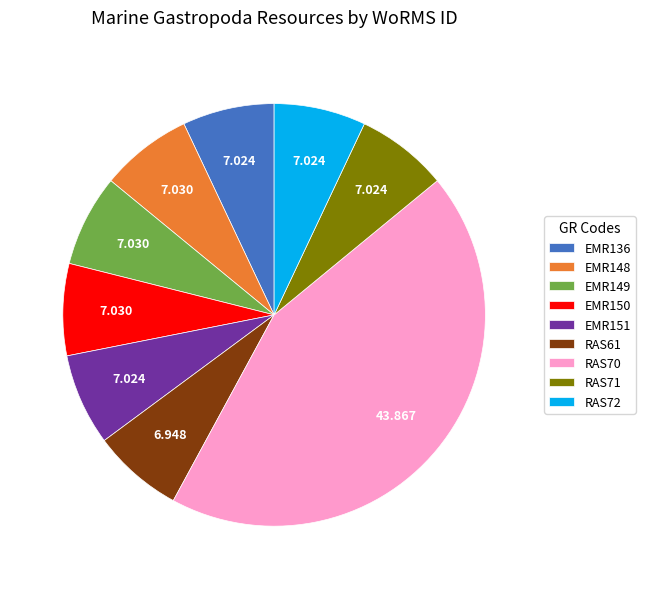

The RAS61 slice represents 7% of the pie. True or false?

True